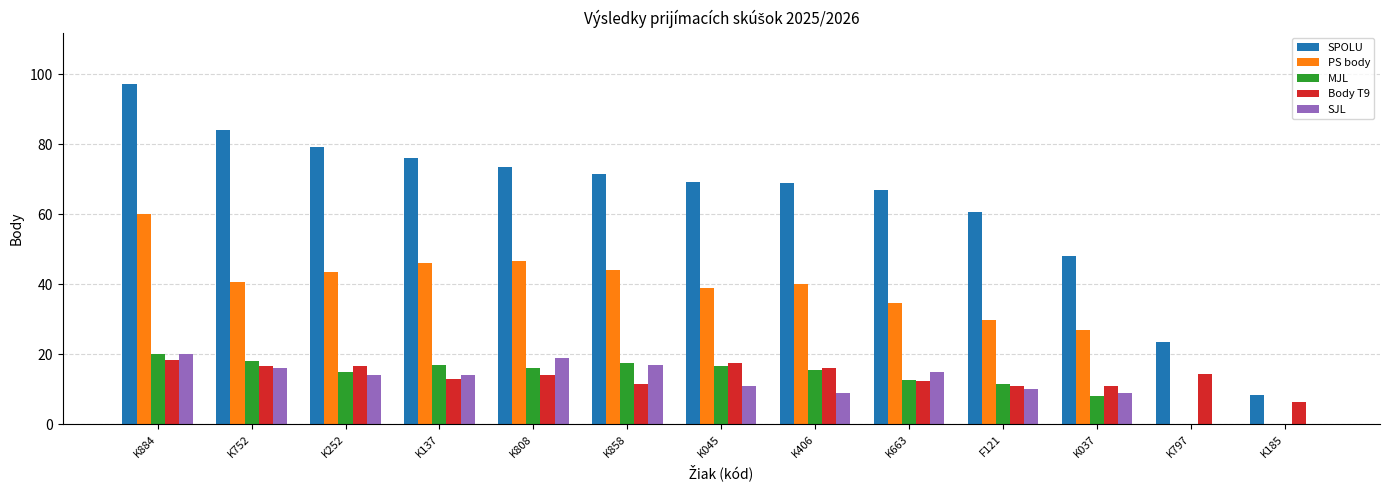

Which label corresponds to the largest value in the chart?

K884